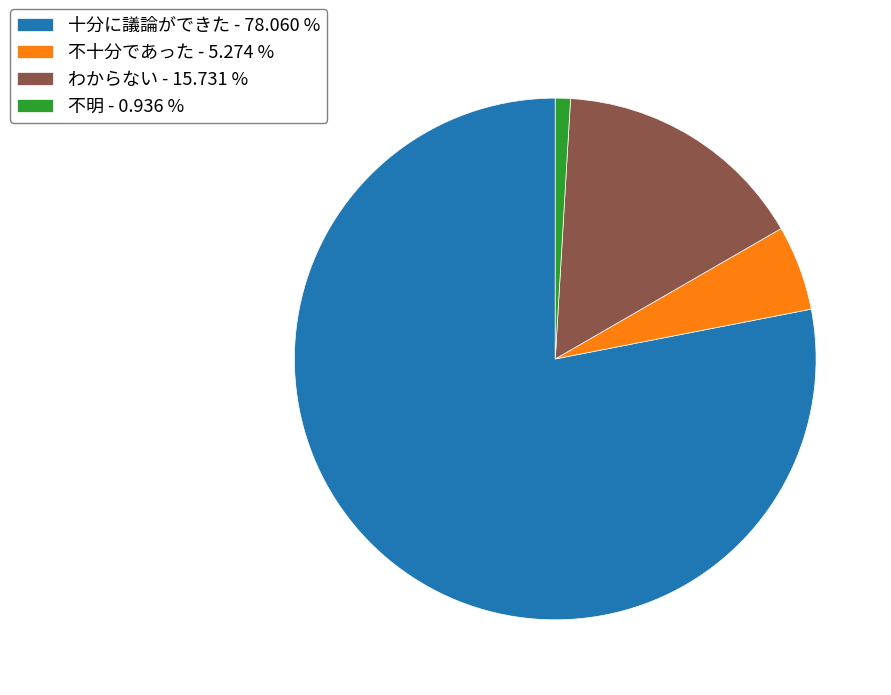

Between 不十分であった - 5.274 % and 不明 - 0.936 %, which is larger?

不十分であった - 5.274 %